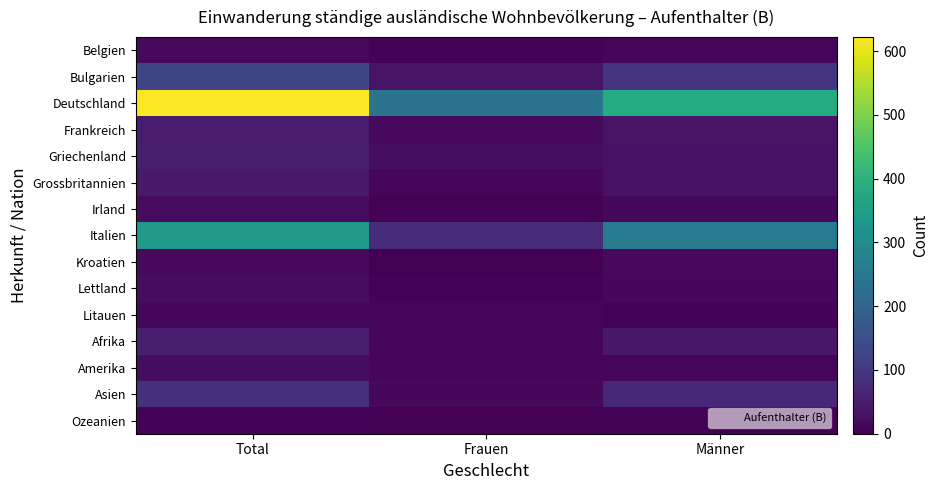

Which label corresponds to the largest value in the chart?

Total